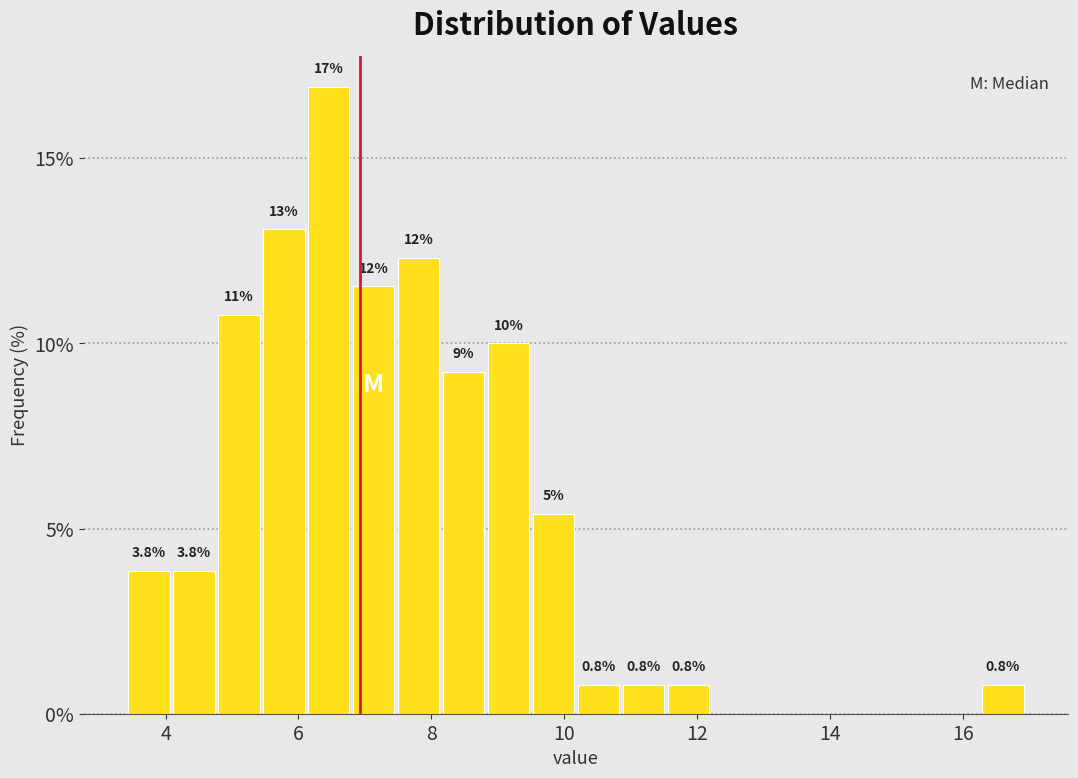

Around what value on the x-axis is the tallest bar? Give the approximate position of its centre, as read against the axis.

6.4